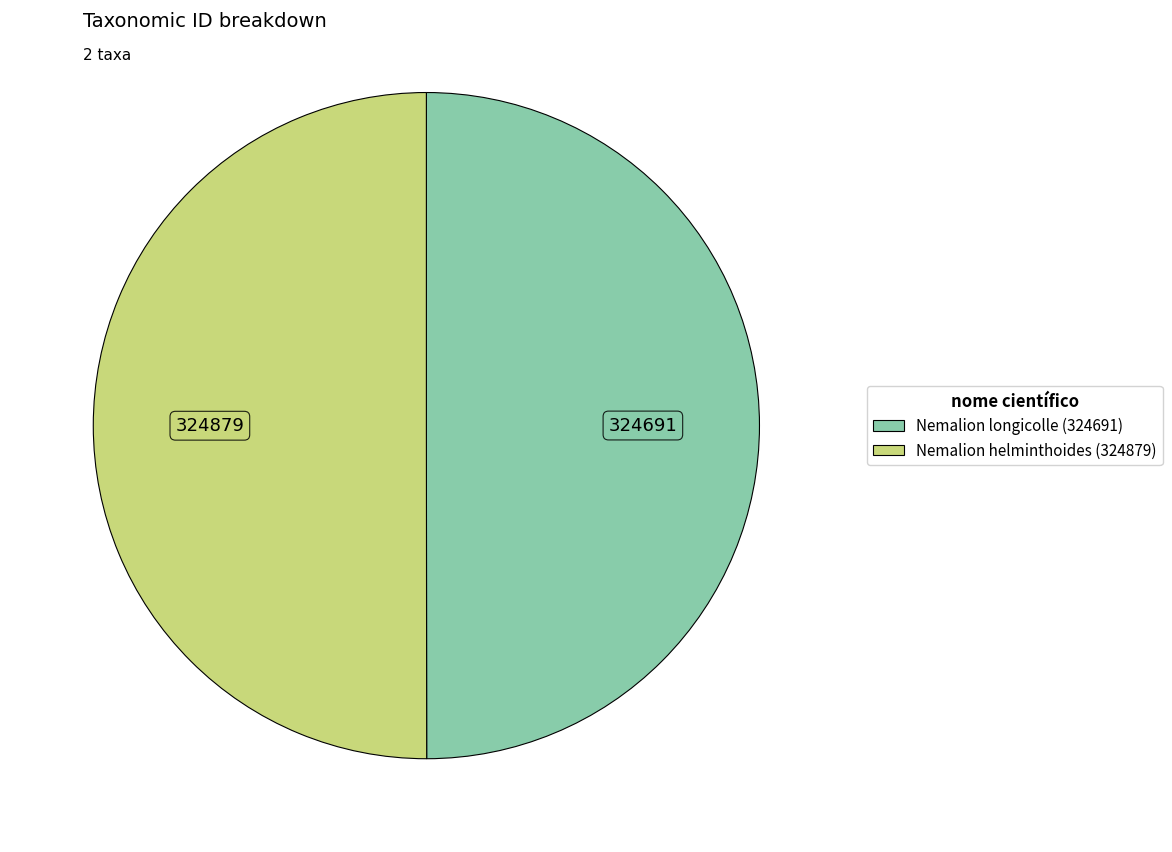

Is the sum of Nemalion longicolle (324691) and Nemalion helminthoides (324879) greater than half?

Yes